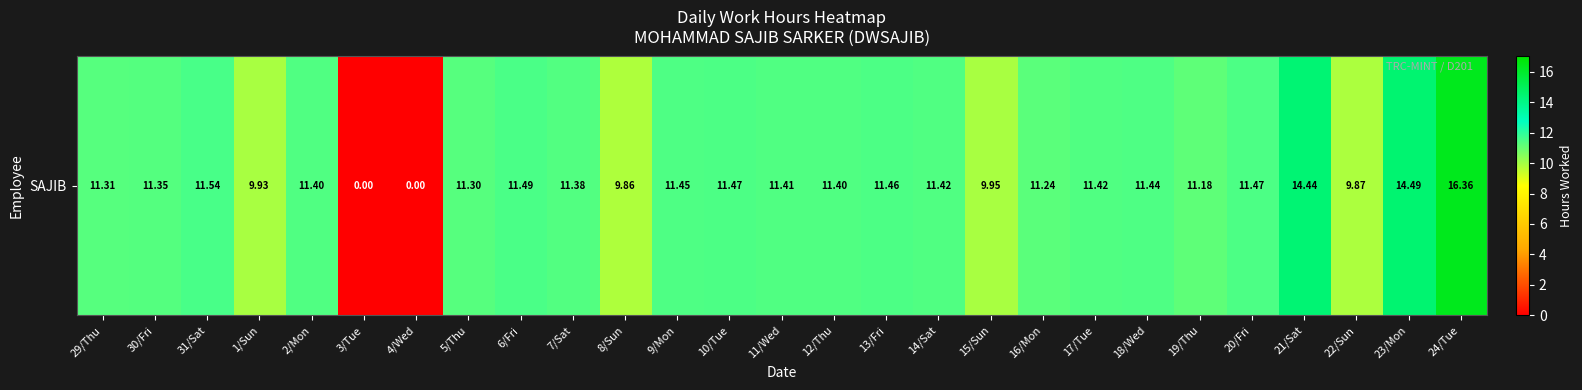

What is the greatest value displayed?

16.4